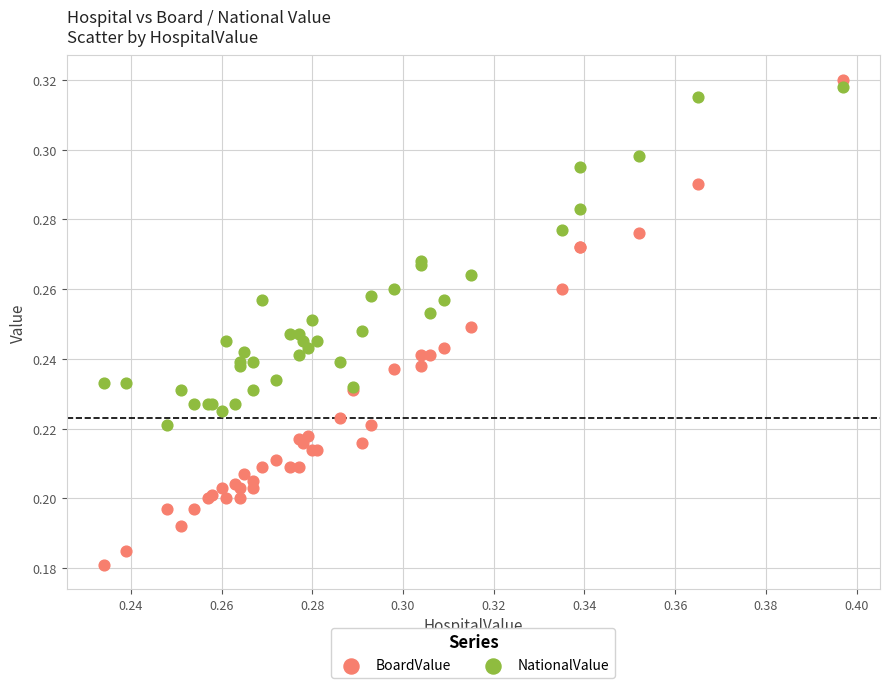

Which series contains the lowest Y value?

BoardValue